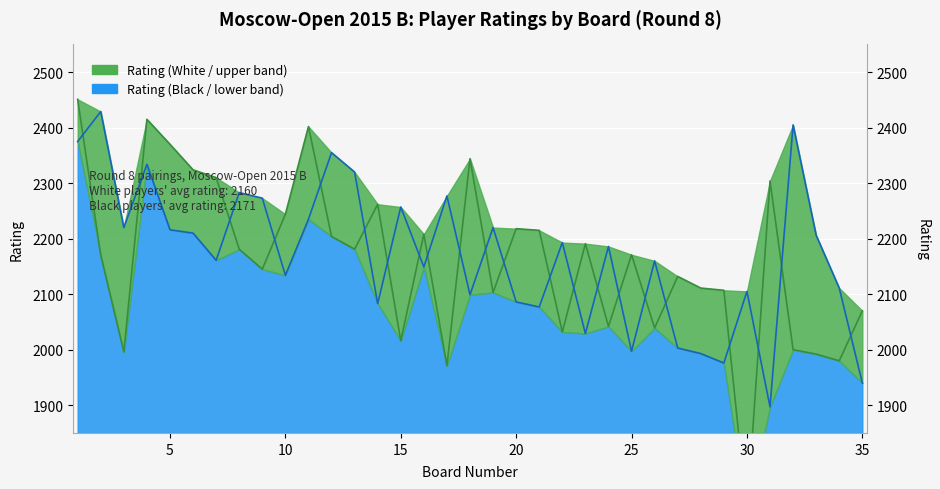

What is the difference between the Rating (Black) values at 12 and 21?

278